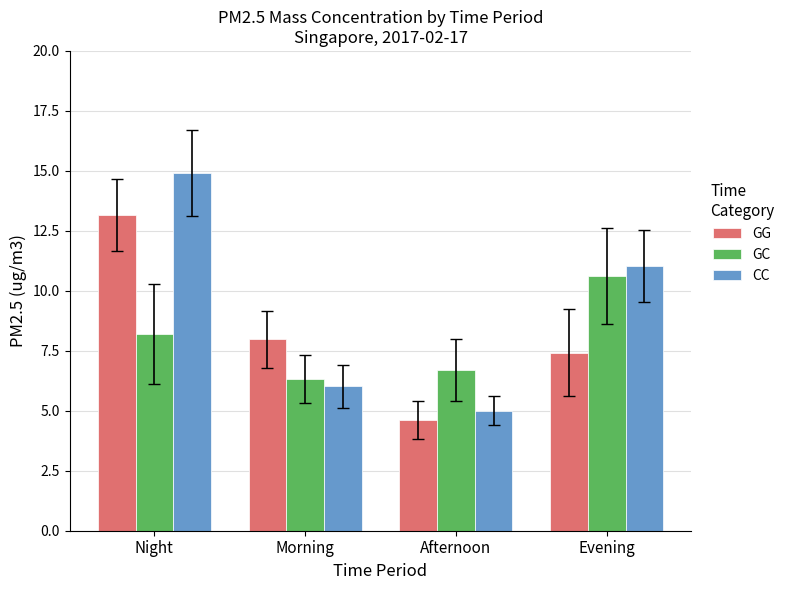

List the labels in order of GG value, smallest first.

Afternoon, Evening, Morning, Night